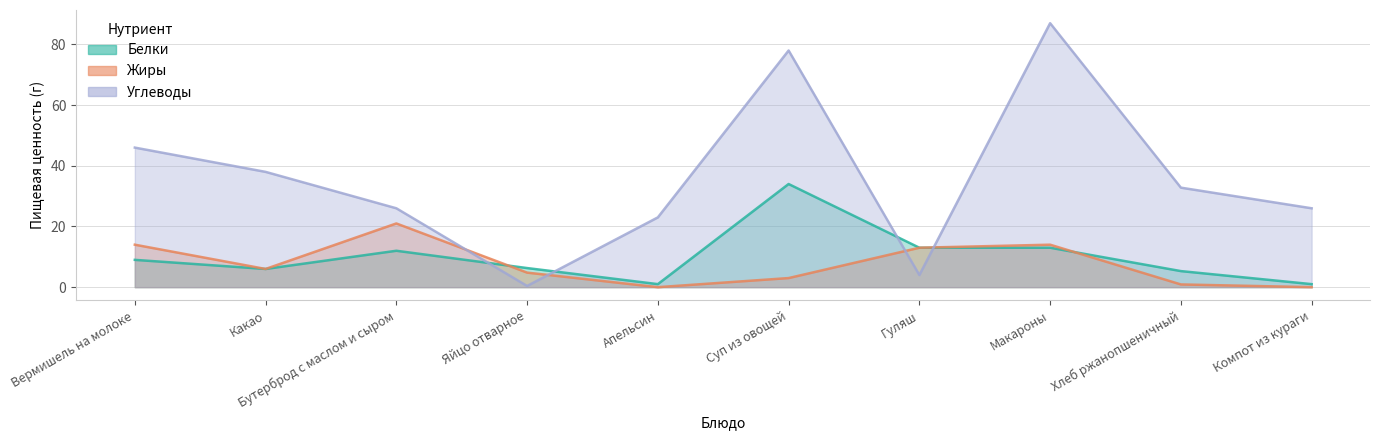

List the series in order of their peak value, lowest first.

Жиры, Белки, Углеводы